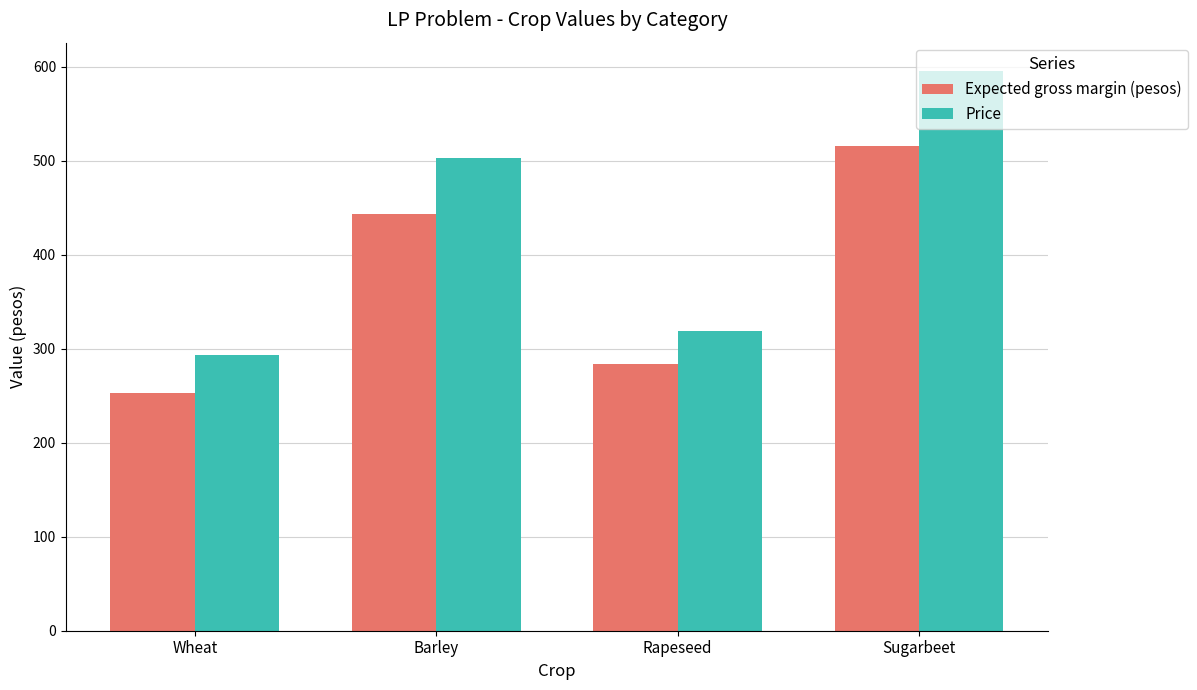

What is the label of the 2nd bar from the right?

Rapeseed